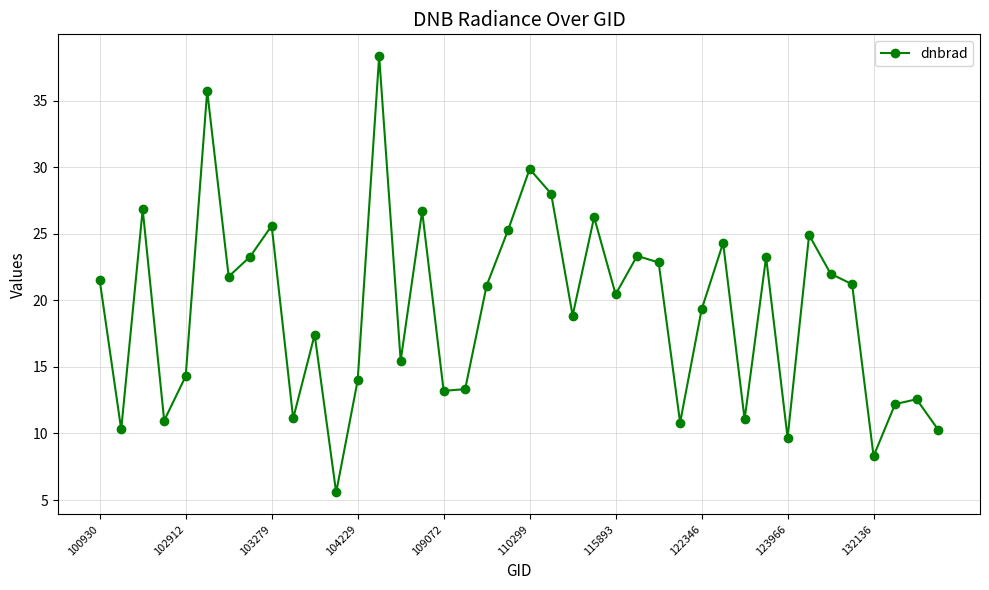

What is the greatest value displayed?

38.3